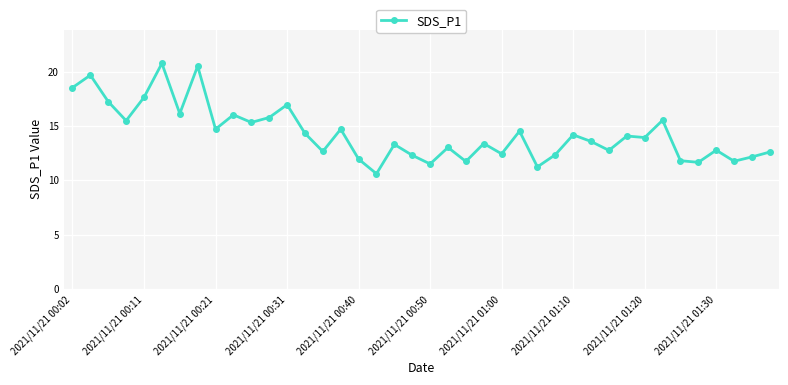

What is the value of the 20th point from the left?

12.3